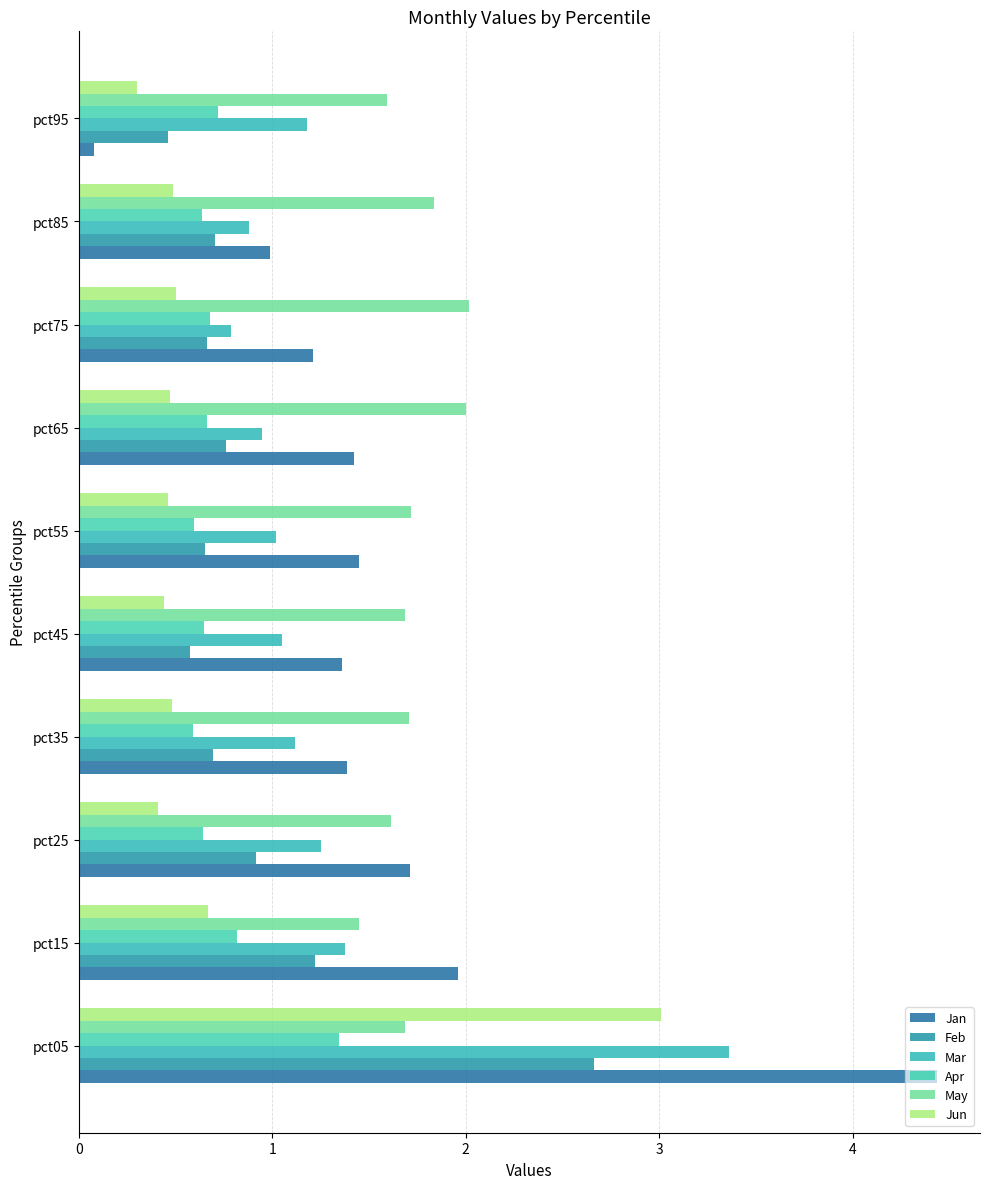

How many series are shown in this chart?

6